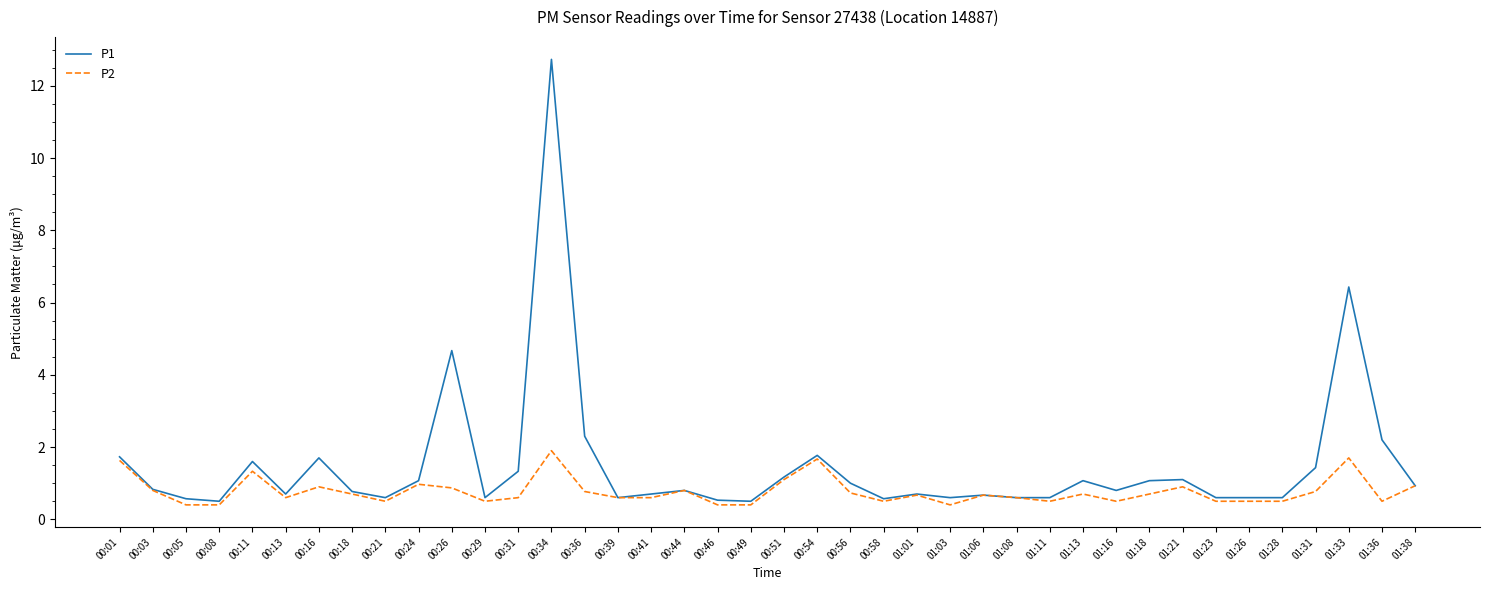

Is it true that P1 equals 1.1 at 01:18?

True